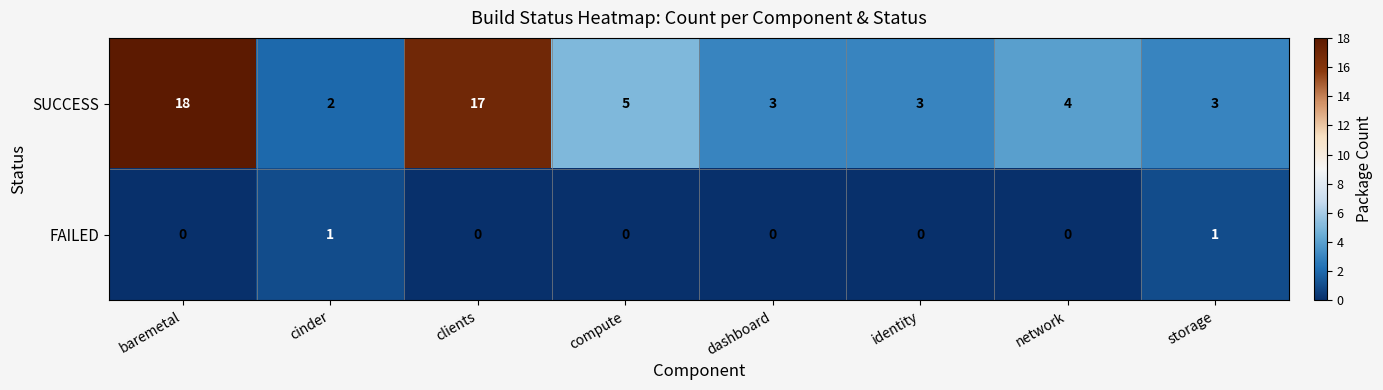

Is the value of SUCCESS at storage greater than the value of FAILED at cinder?

Yes